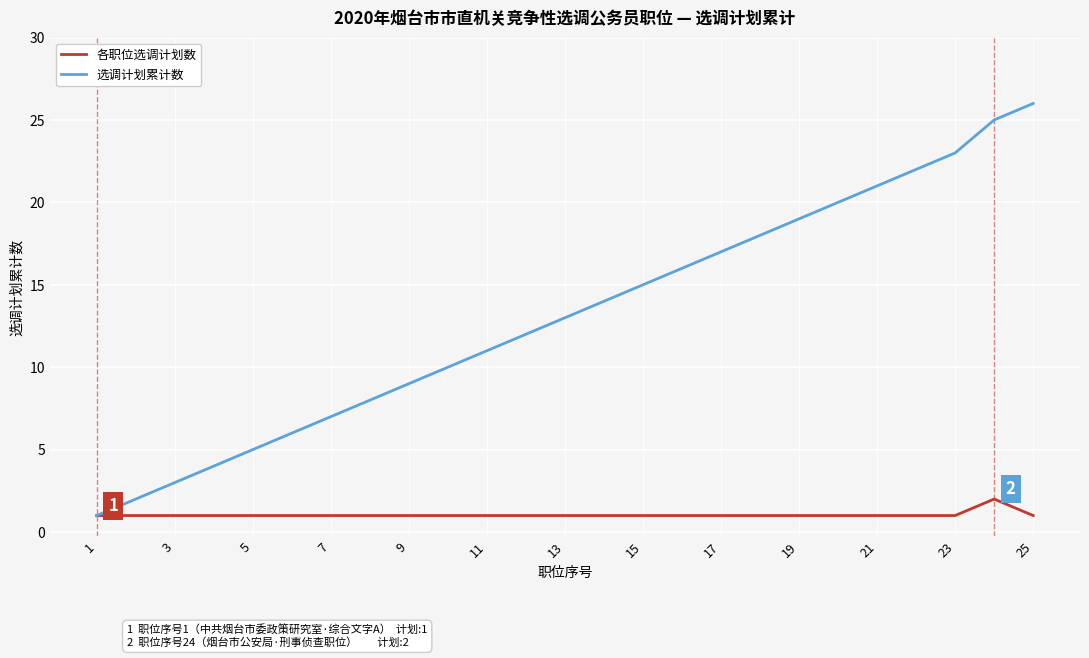

List the series in order of their peak value, lowest first.

各职位选调计划数, 选调计划累计数